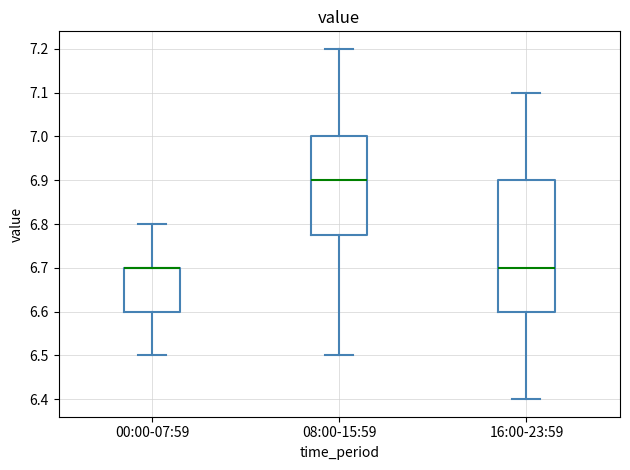

Which box is the tallest, from its lower edge to its upper edge?

16:00-23:59